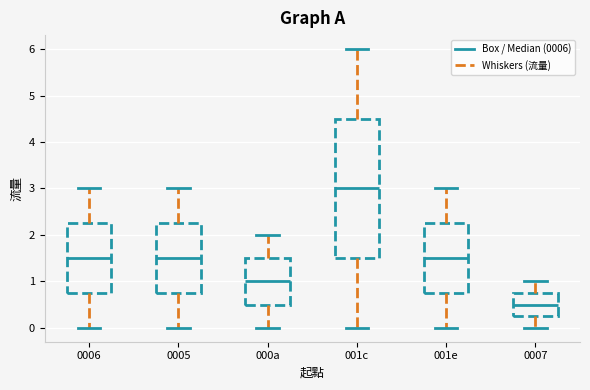

Where is the upper edge of the box for 001e on the y-axis? The values are not printed on the chart, so give them approximately, as read against the axis.

2.3